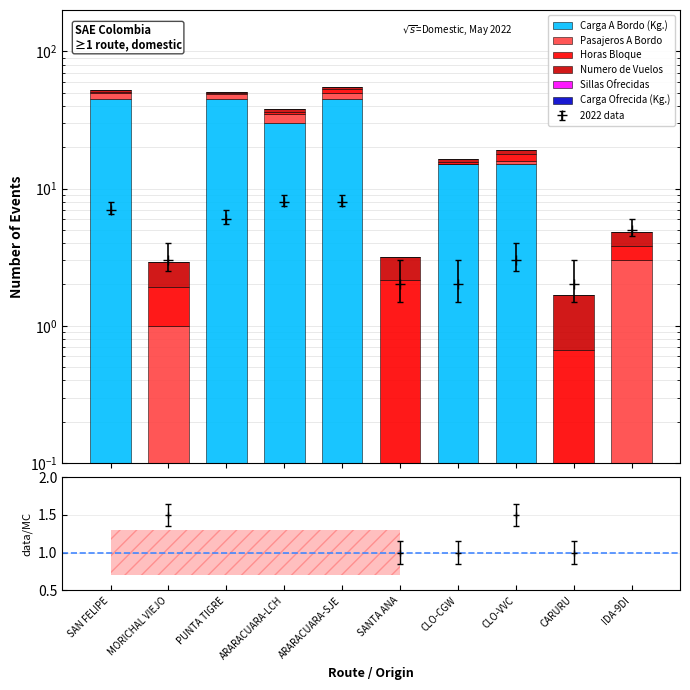

True or false: Carga A Bordo (Kg.) has a value of 45.0 at ARARACUARA-SJE.

True